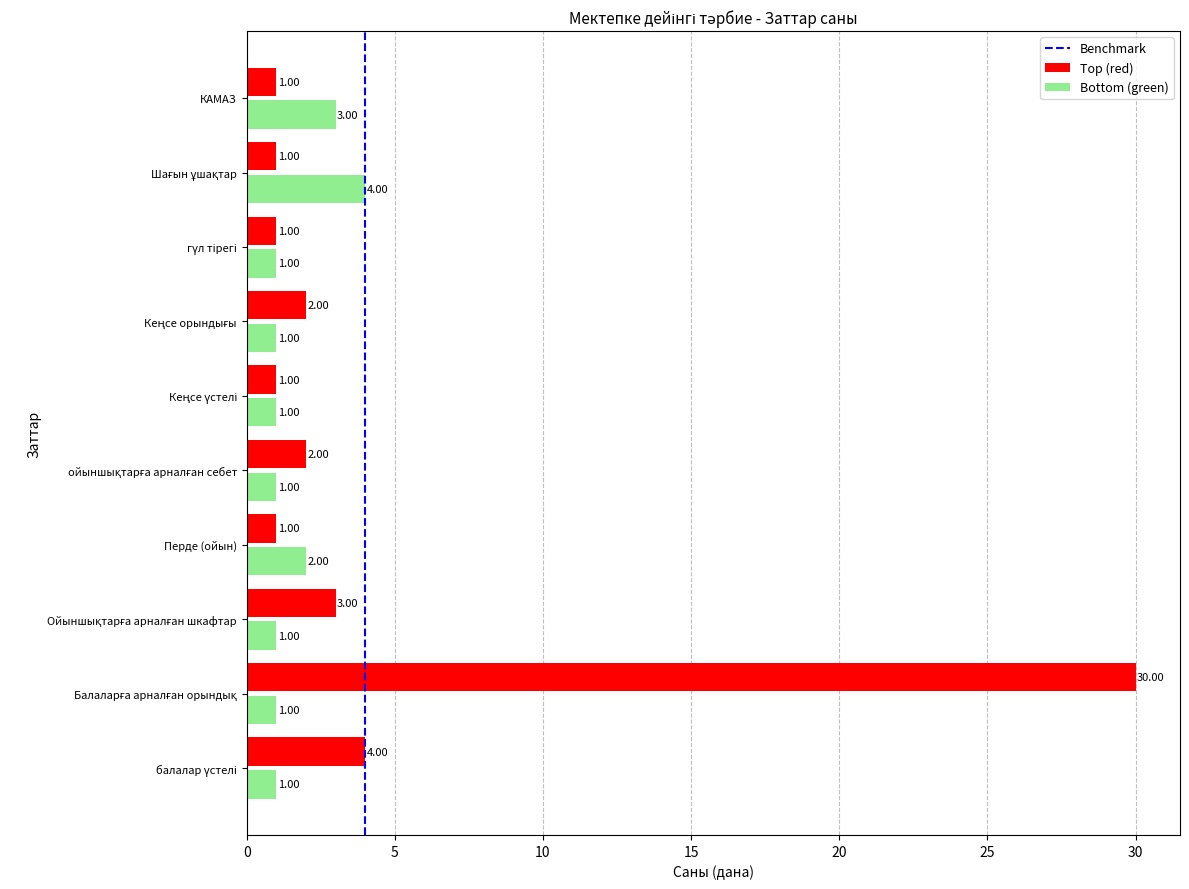

Which series has the largest range (max minus min)?

Top (red)